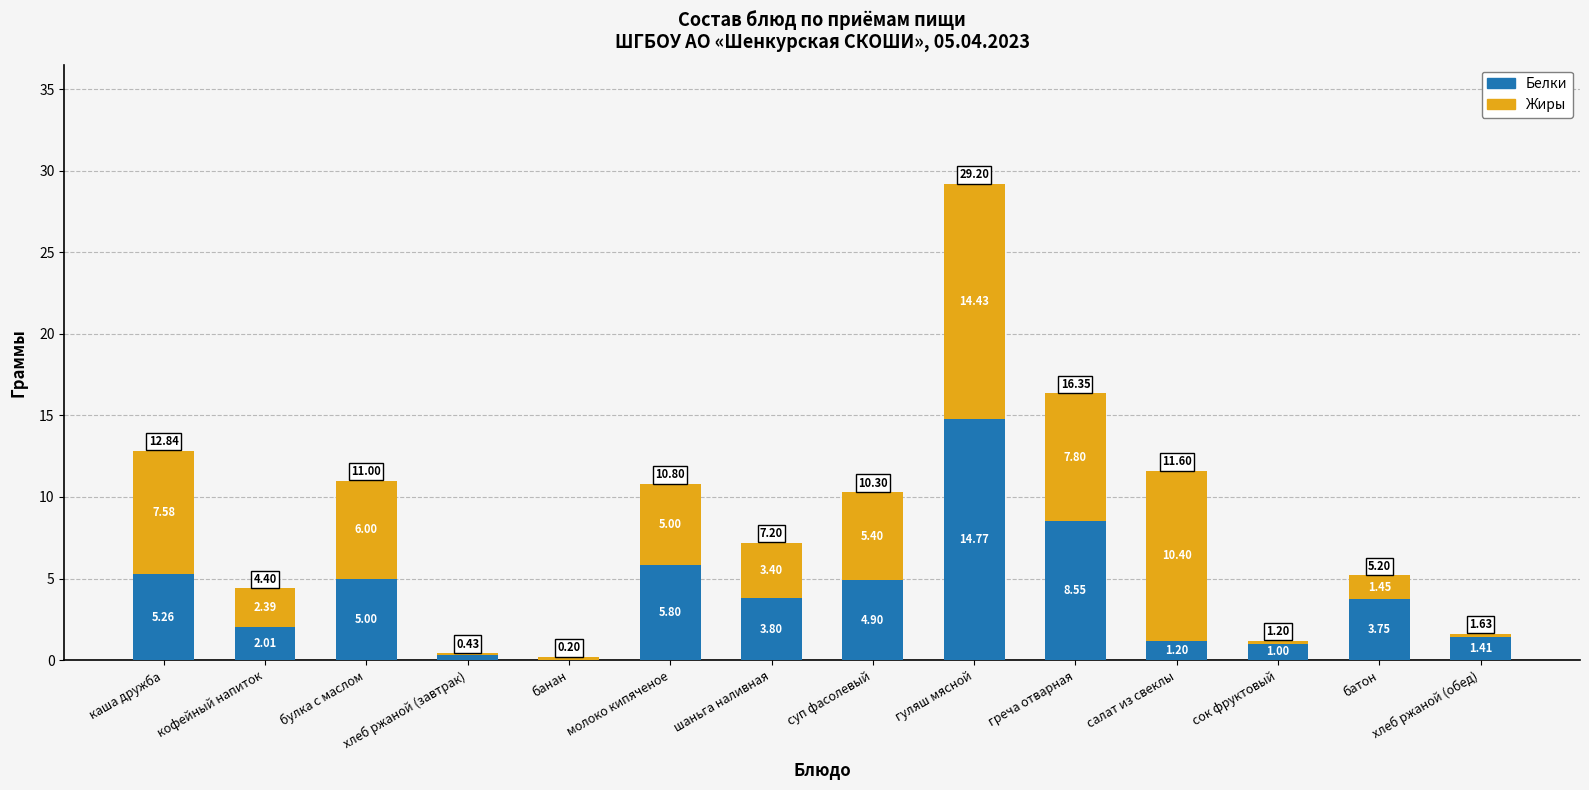

What is the sum of the Белки values at греча отварная and кофейный напиток?

10.6